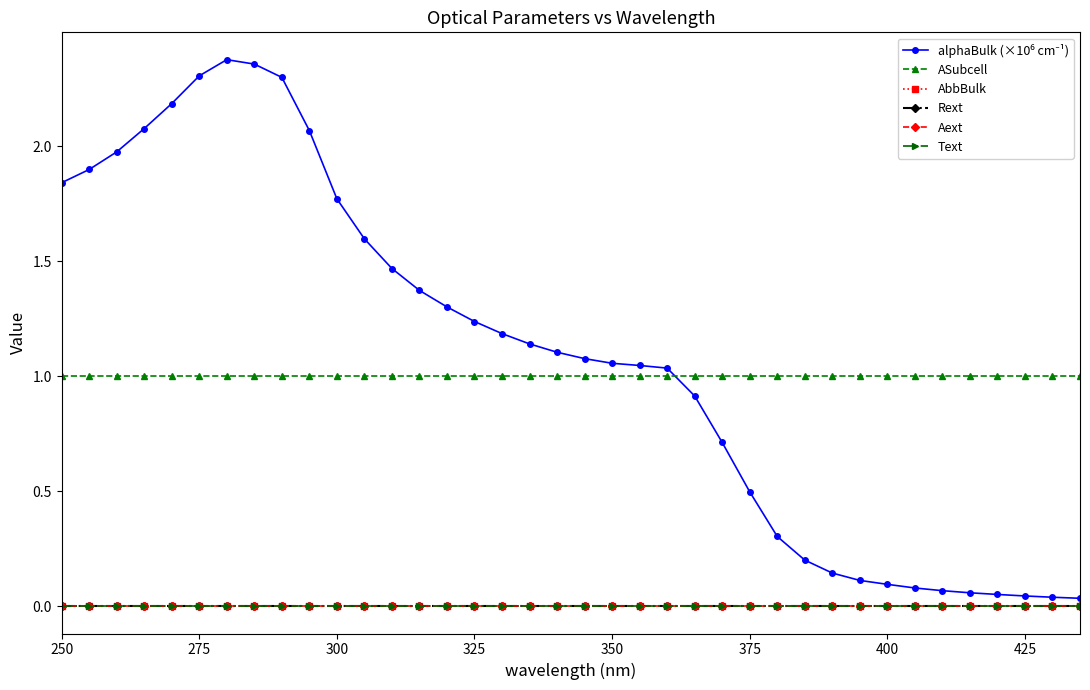

True or false: ASubcell and Aext intersect in this chart.

False